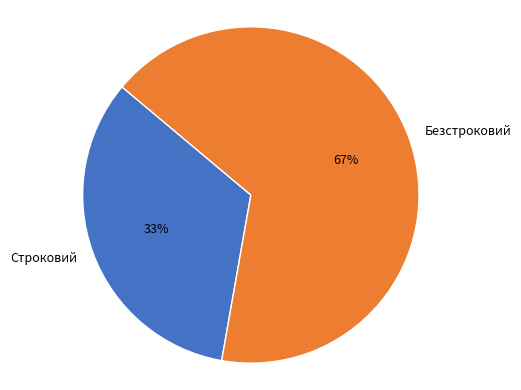

What is the largest slice in the pie chart?

Безстроковий